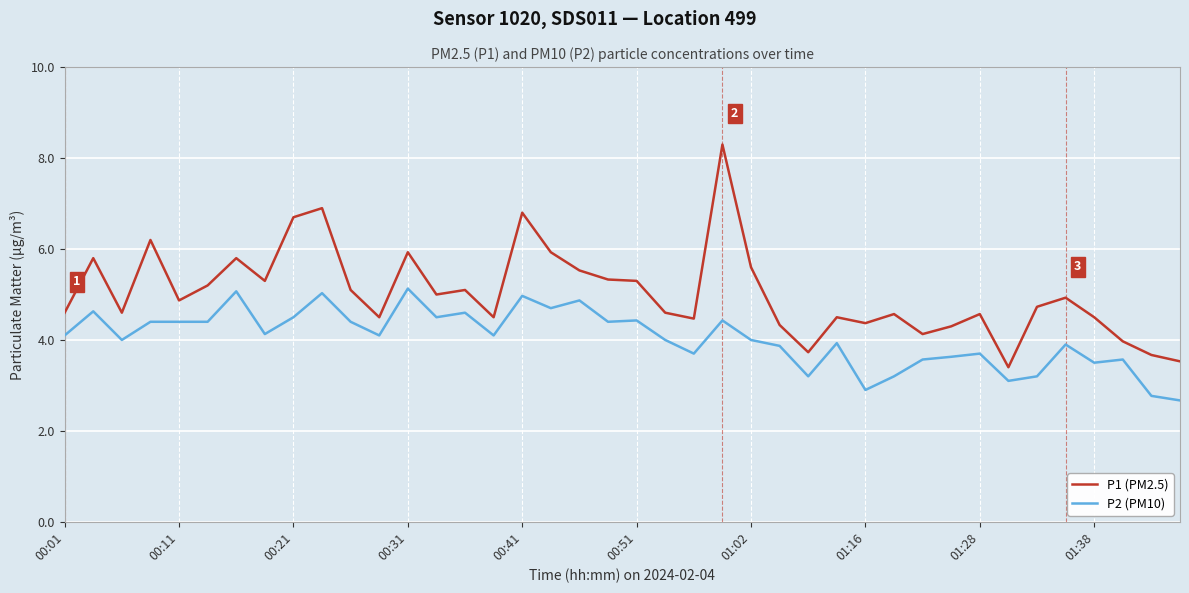

What is the minimum value for P1 (PM2.5)?

3.4